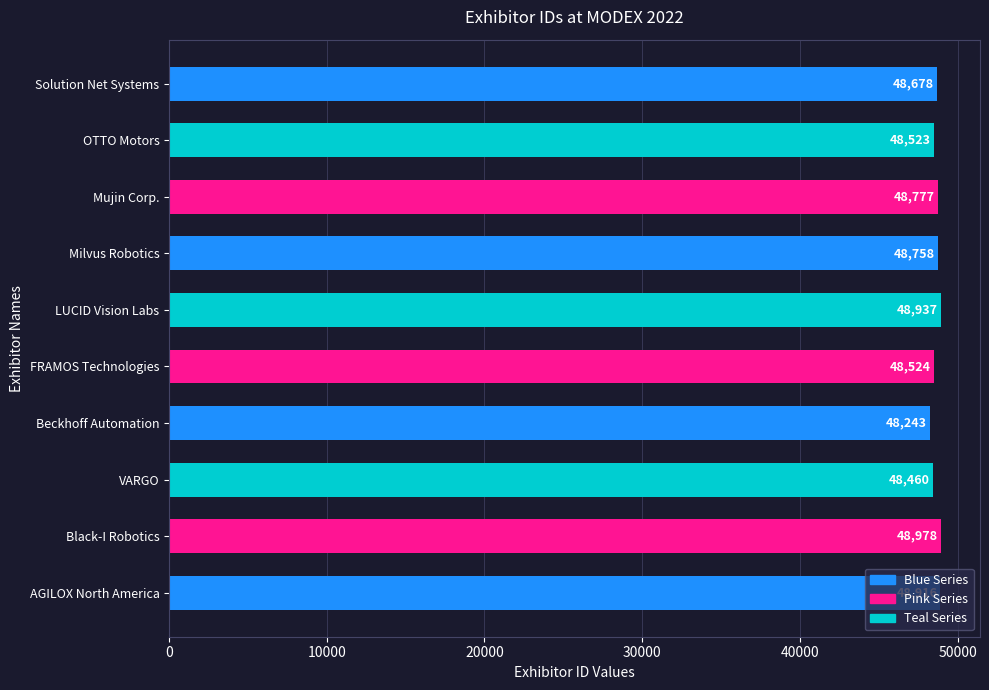

How many data points does each series have?

10